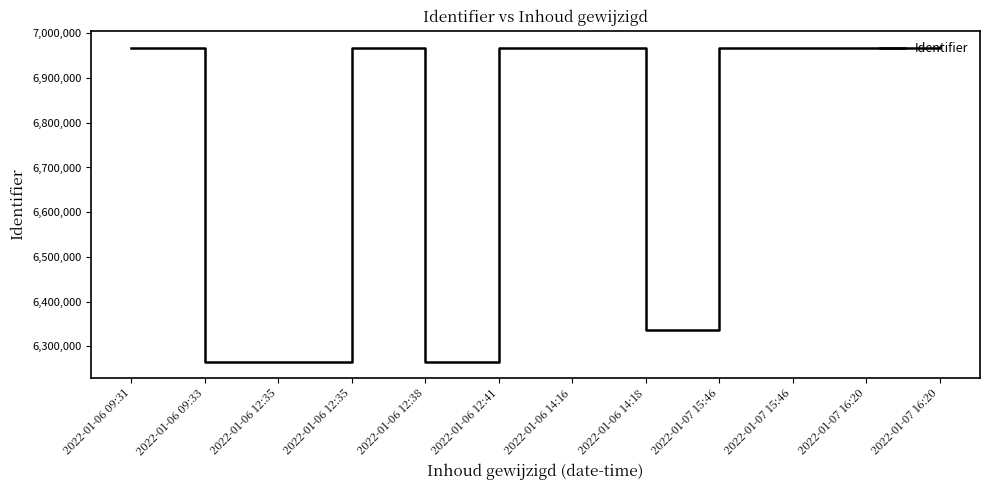

At which label does the data first exceed 6966607?

2022-01-06 09:31